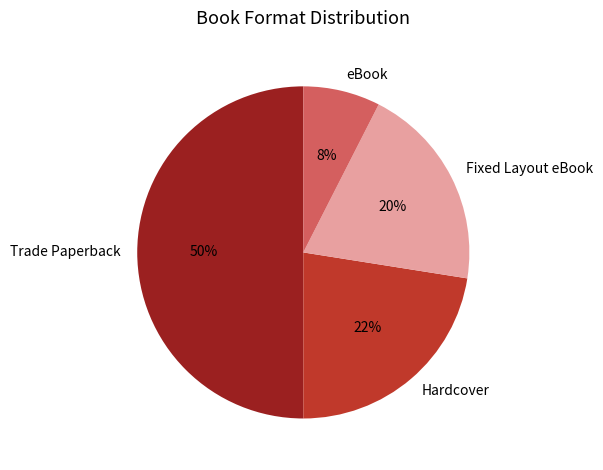

Rank the categories by value from lowest to highest.

eBook, Fixed Layout eBook, Hardcover, Trade Paperback